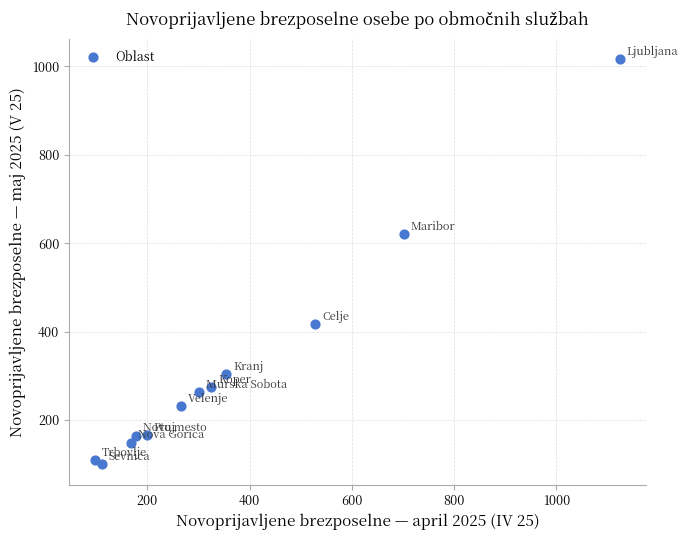

What Y value in the scatter plot is closest to 558?

620